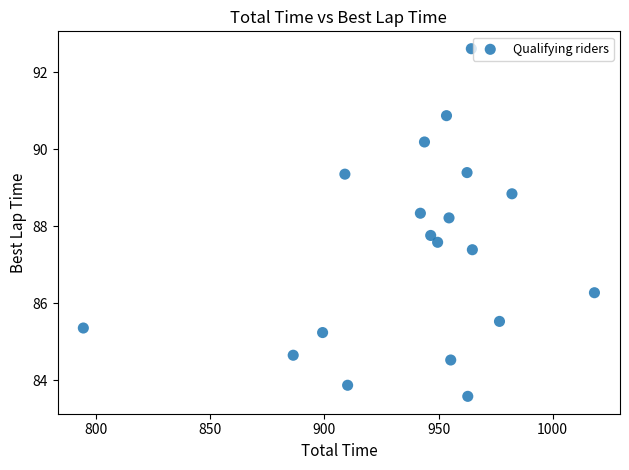

What is the range of Y values (max minus min)?

9.0